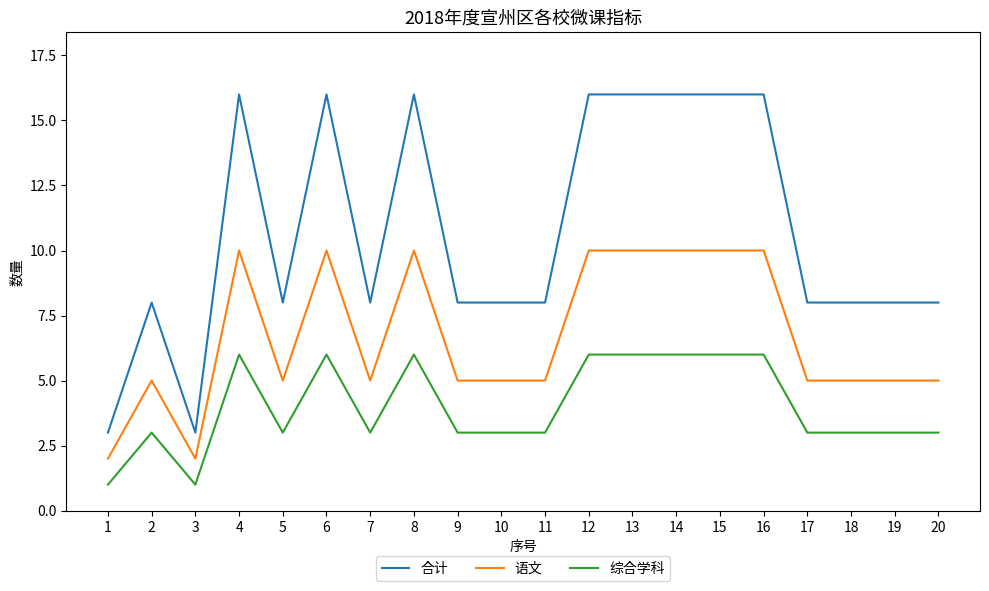

What is the total value across all series at 13?

32